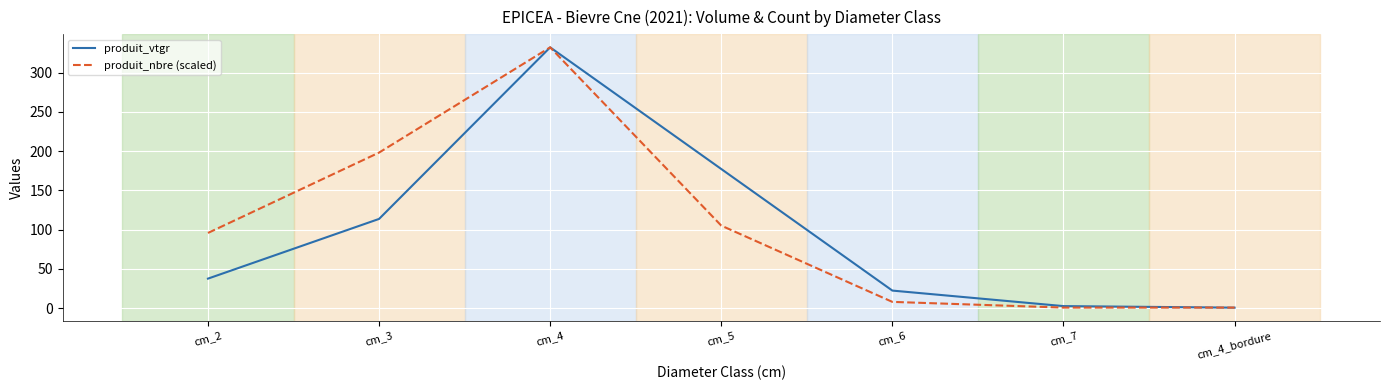

Rank the series at cm_3 from highest to lowest value.

produit_nbre (scaled), produit_vtgr